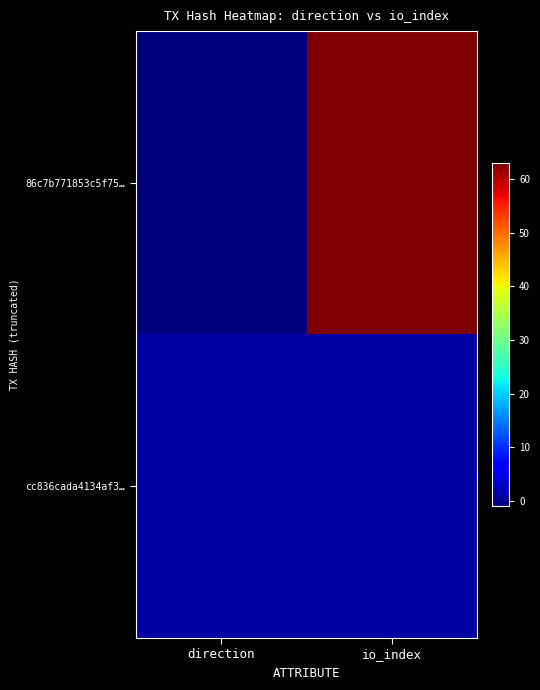

Which has a higher value, direction or io_index?

io_index